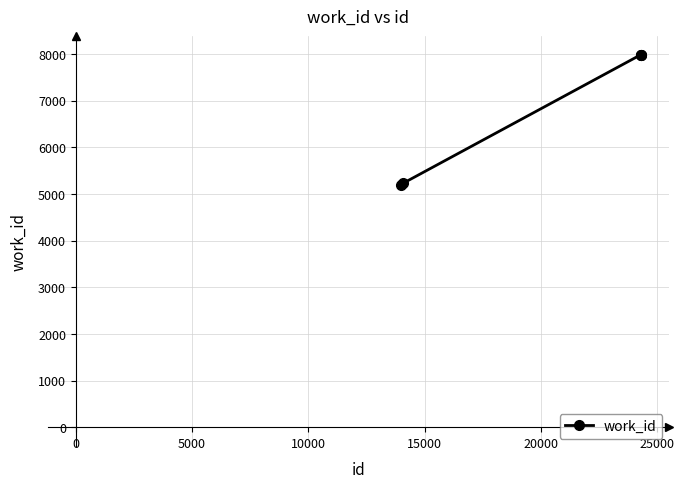

What is the sum of all values?

34374